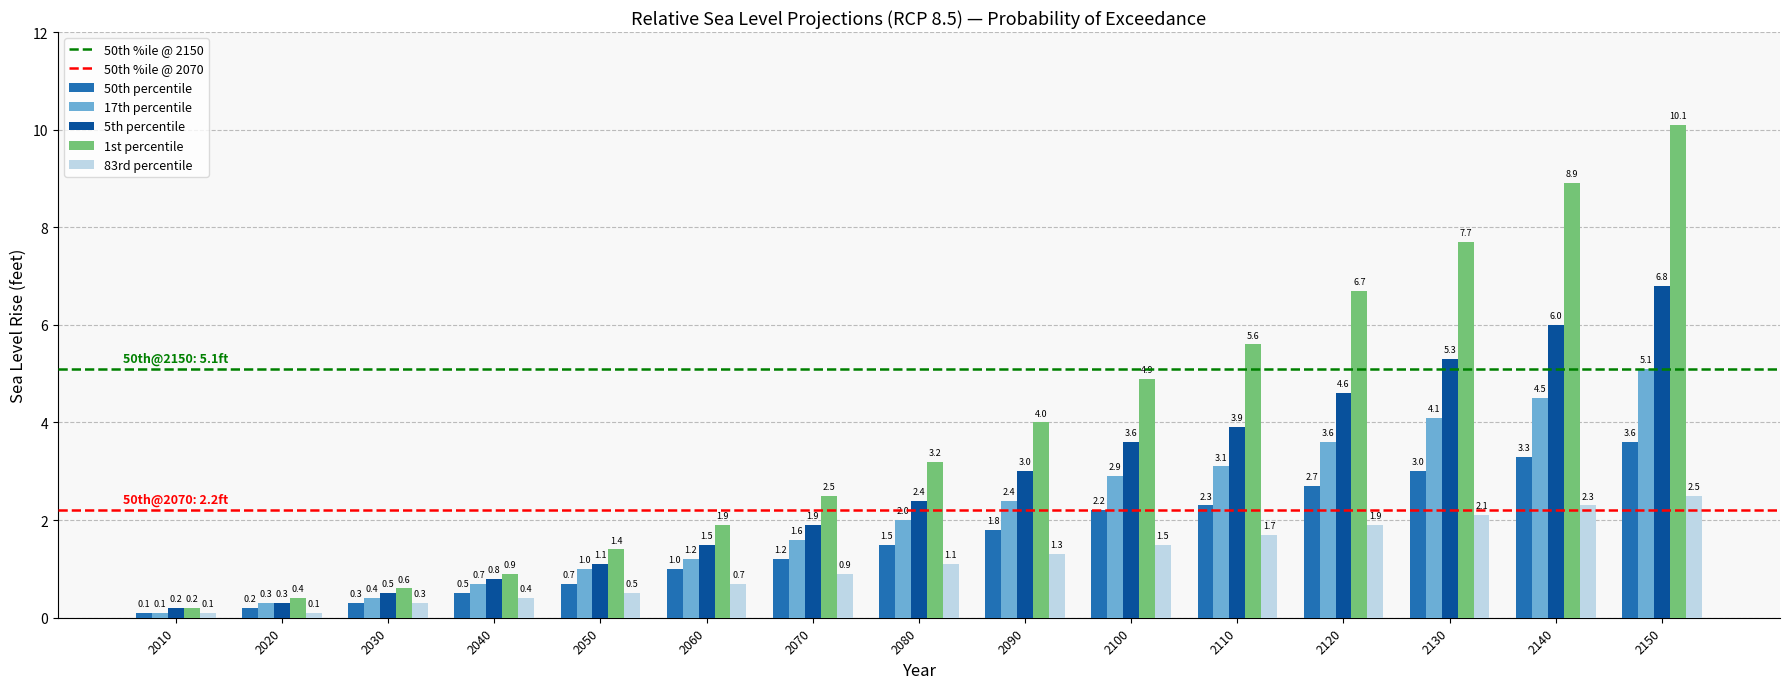

What is the value of the 1st percentile bar at the 6th from the left?

1.9